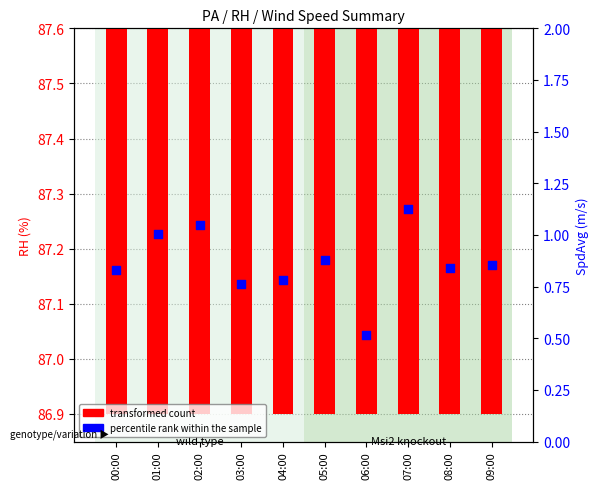

Is the value of transformed count at 08:00 greater than the value of percentile rank within the sample at 02:00?

Yes